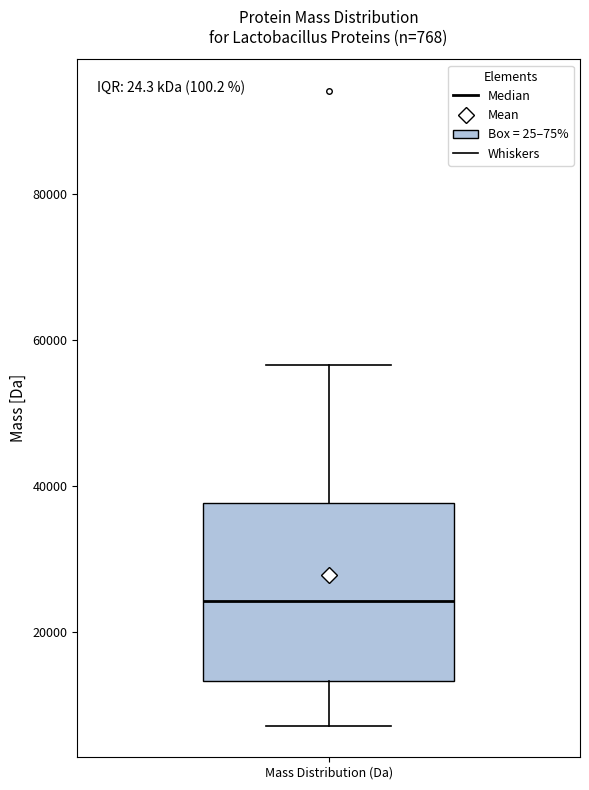

Where does the upper whisker of the box for Mass Distribution (Da) end on the y-axis? The values are not printed on the chart, so give them approximately, as read against the axis.

56000